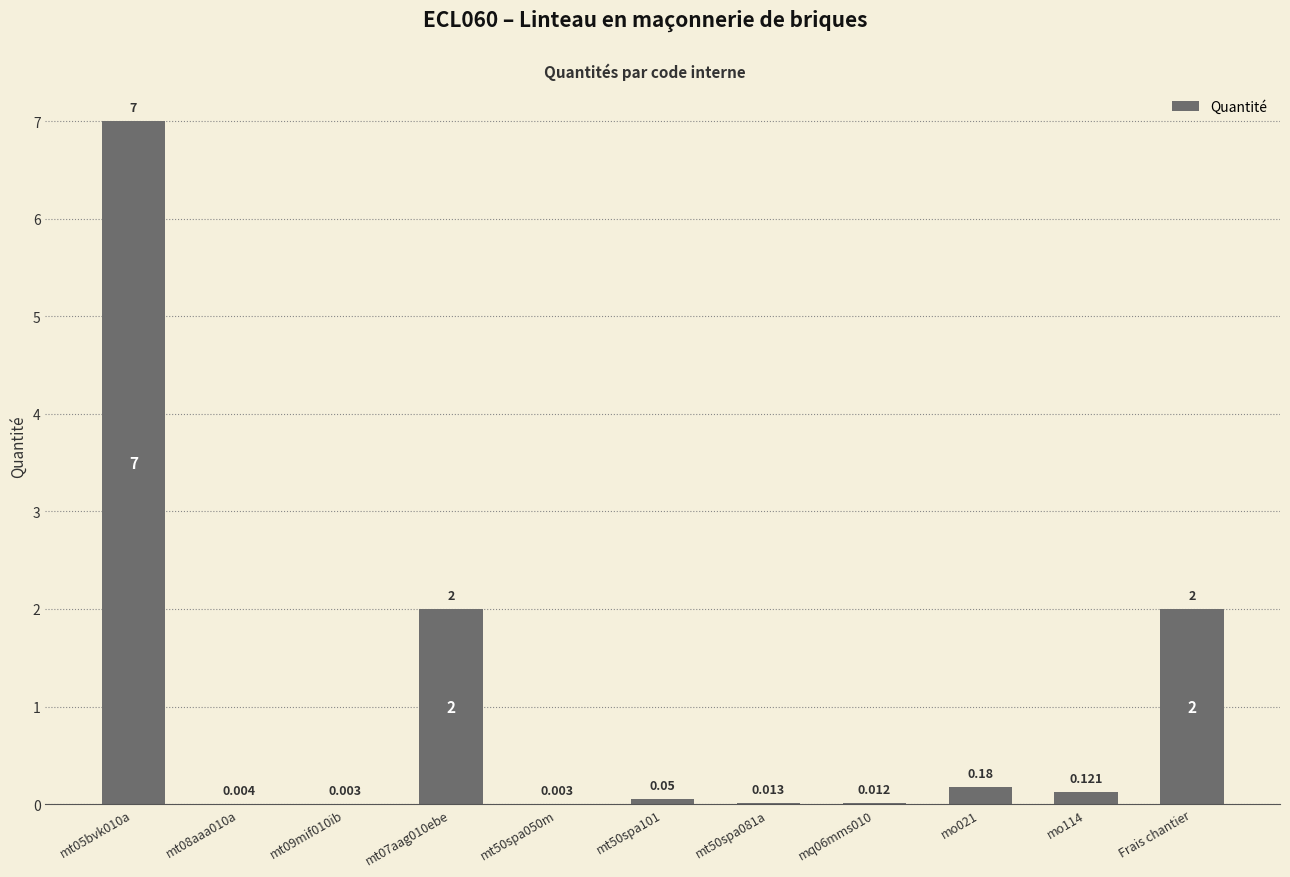

What is the average value?

1.0